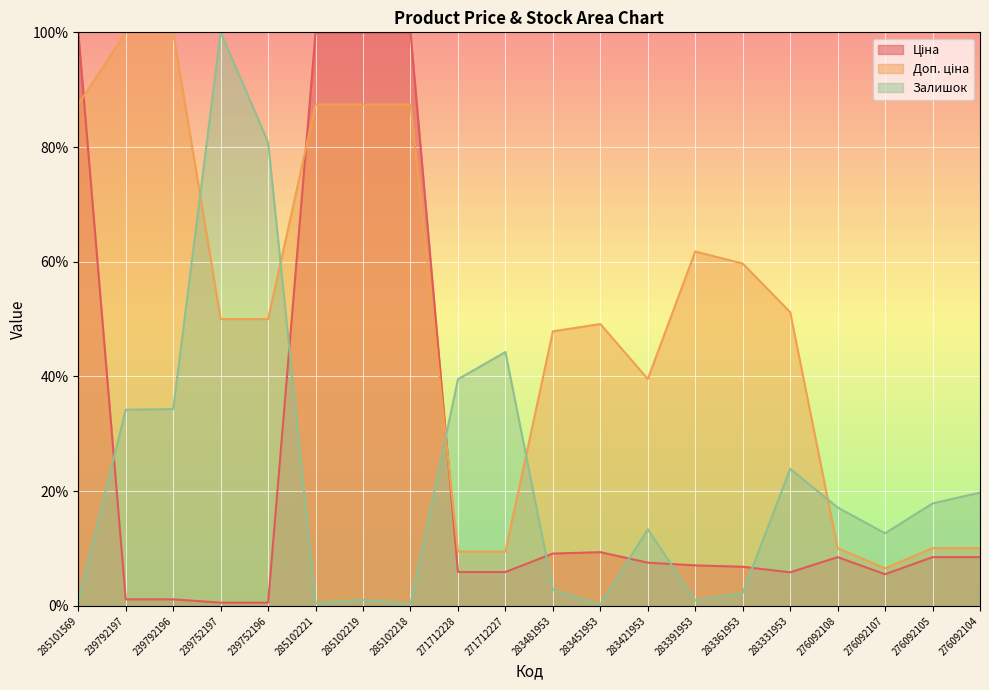

Reading left to right, what are all the values shown in this chart?

Ціна: 285101569=100.0	239792197=1.1	239792196=1.1	239752197=0.6	239752196=0.6	285102221=100.0	285102219=100.0	285102218=100.0	271712228=5.9	271712227=5.9	283481953=9.1	283451953=9.4	283421953=7.5	283391953=7.1	283361953=6.8	283331953=5.9	276092108=8.5	276092107=5.5	276092105=8.5	276092104=8.5
Доп. ціна: 285101569=87.4	239792197=100.0	239792196=100.0	239752197=50.0	239752196=50.0	285102221=87.4	285102219=87.4	285102218=87.4	271712228=9.5	271712227=9.5	283481953=47.9	283451953=49.1	283421953=39.6	283391953=61.8	283361953=59.7	283331953=51.2	276092108=10.1	276092107=6.5	276092105=10.1	276092104=10.1
Залишок: 285101569=0.8	239792197=34.2	239792196=34.3	239752197=100.0	239752196=80.8	285102221=0.5	285102219=1.1	285102218=0.4	271712228=39.5	271712227=44.3	283481953=2.8	283451953=0.2	283421953=13.4	283391953=0.9	283361953=2.2	283331953=23.9	276092108=17.2	276092107=12.7	276092105=17.9	276092104=19.8